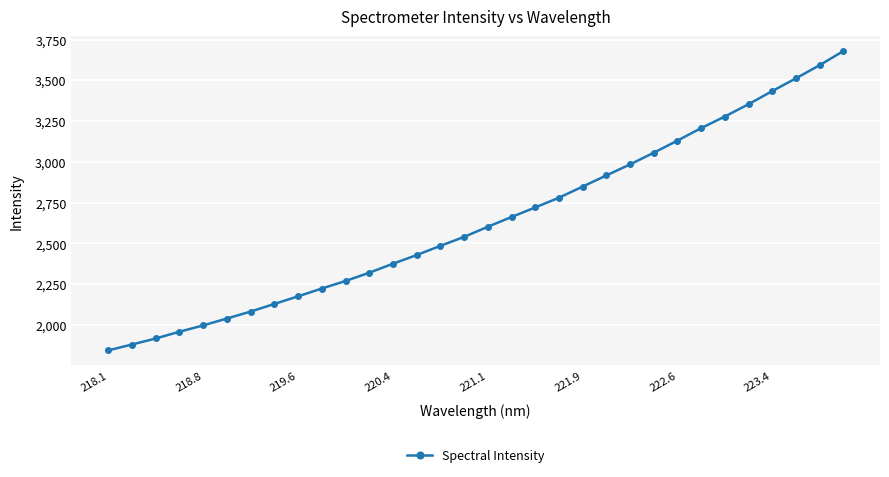

What is the minimum value shown in the chart?

1844.1